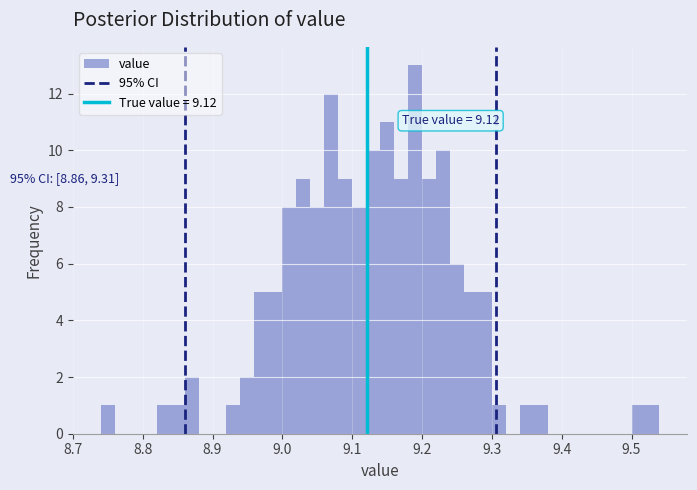

Read against the x-axis, roughly where is the centre of the tallest bar?

9.19